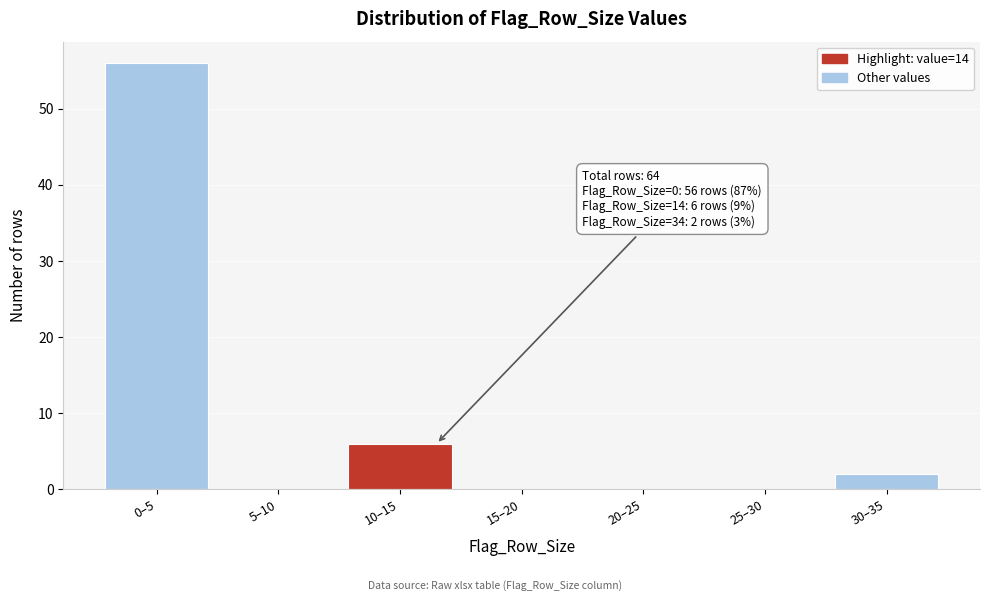

Reading left to right, what are all the values shown in this chart?

0–5=56	5–10=0	10–15=6	15–20=0	20–25=0	25–30=0	30–35=2